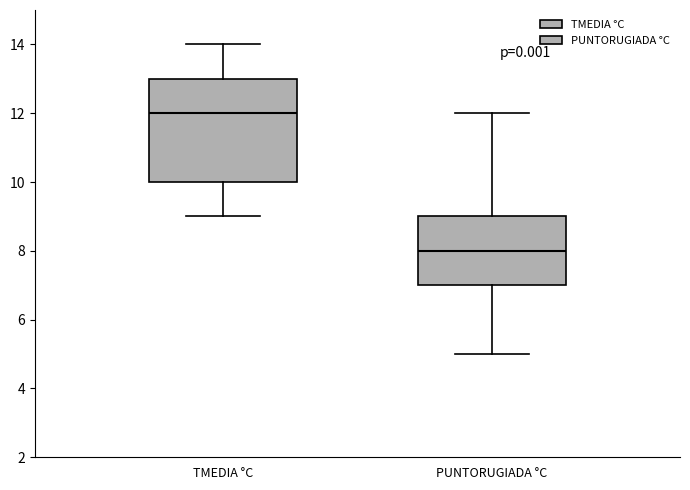

Comparing the boxes themselves (not the whiskers), which one is the tallest?

TMEDIA °C